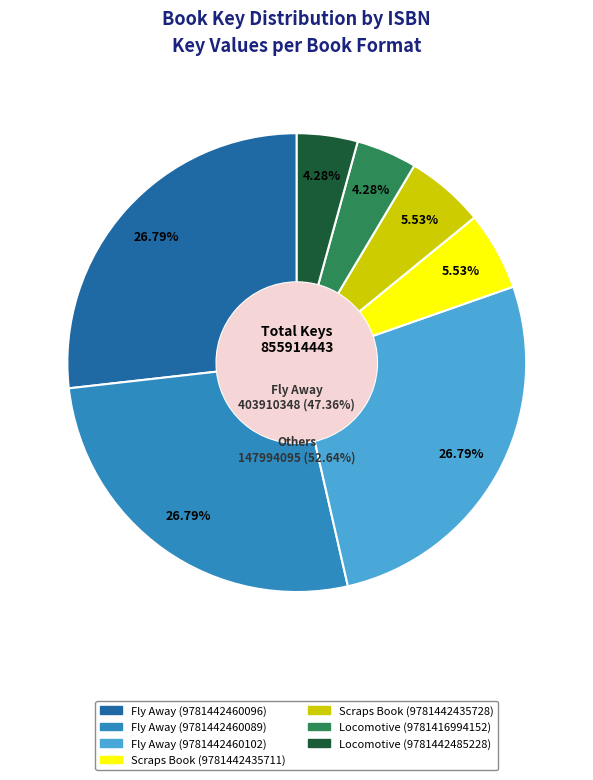

To the nearest percent, what is the difference between the Locomotive (9781442485228) and Scraps Book (9781442435728) slice percentages?

1%